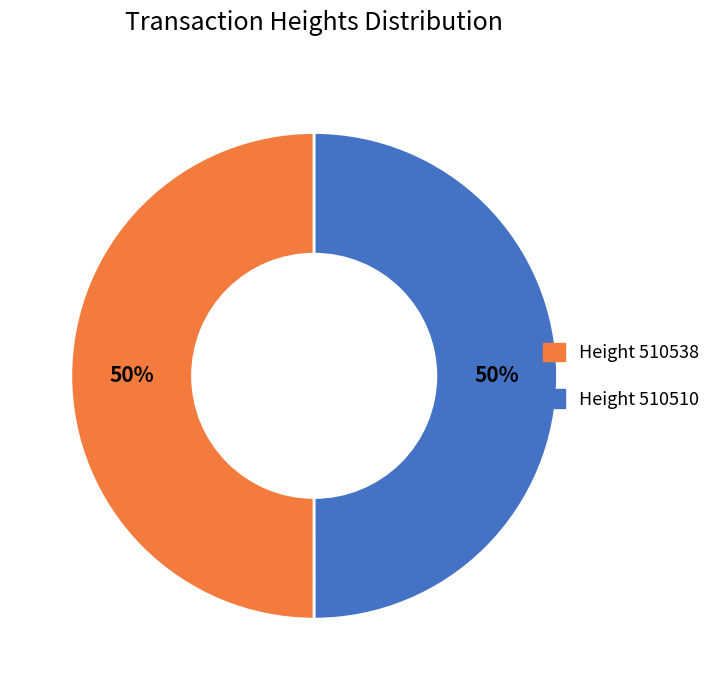

To the nearest percent, what percentage of the pie is Height 510510?

50%